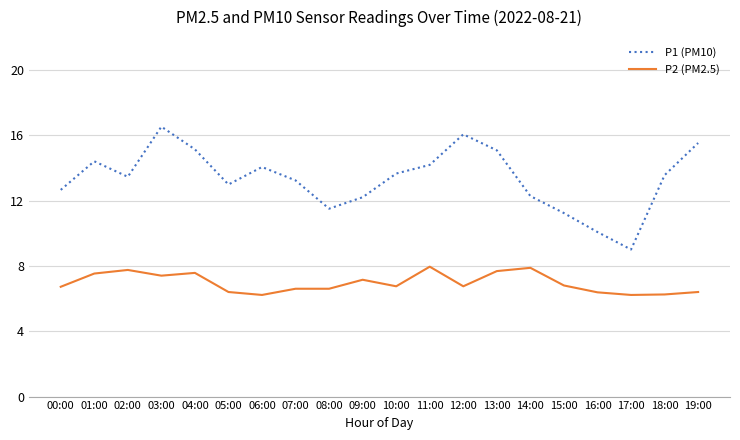

What are all the series names shown in the legend?

P1 (PM10), P2 (PM2.5)